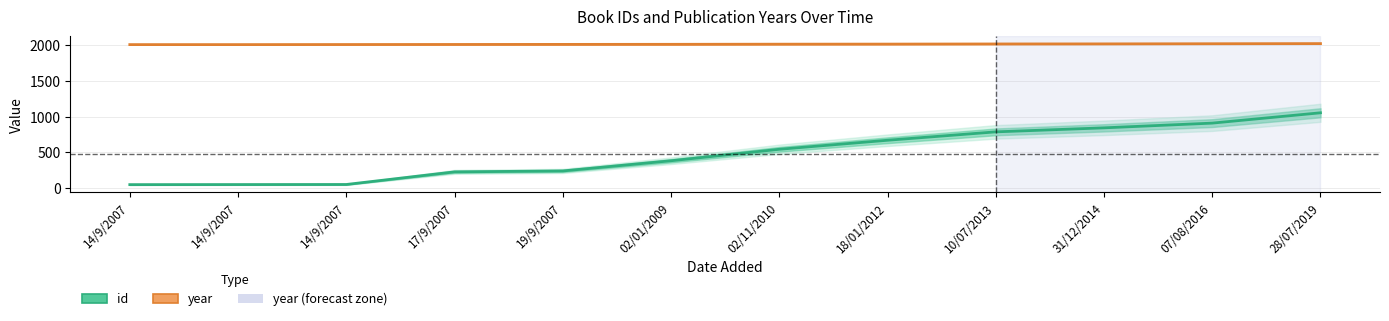

True or false: id has more than 1 interior local peaks.

False